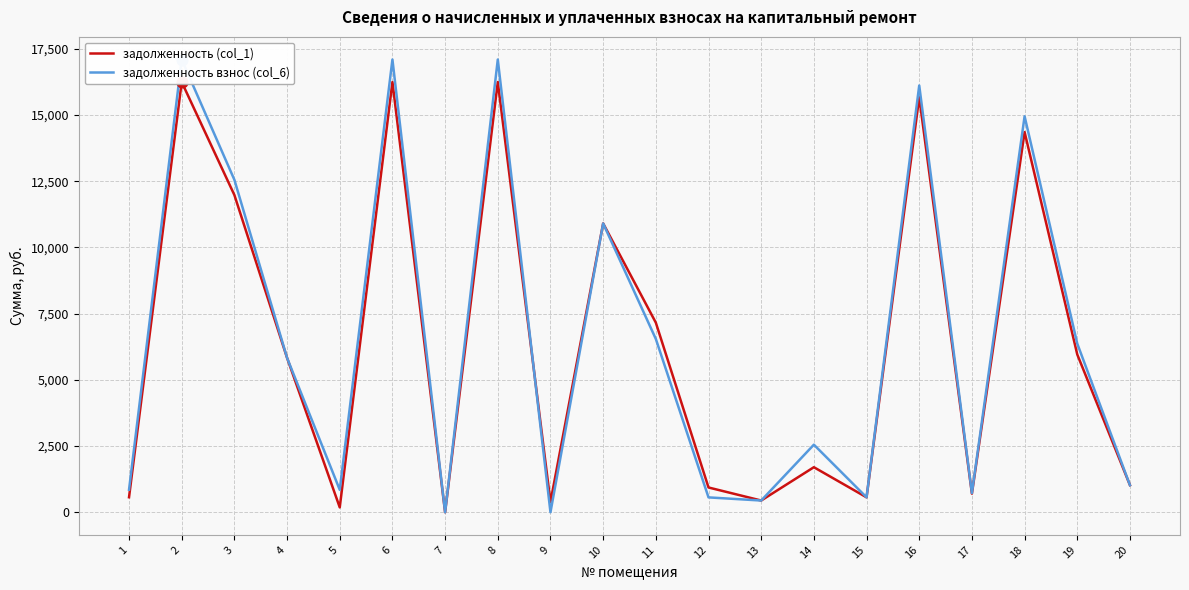

Which series has the largest total across all categories?

задолженность взнос (col_6)